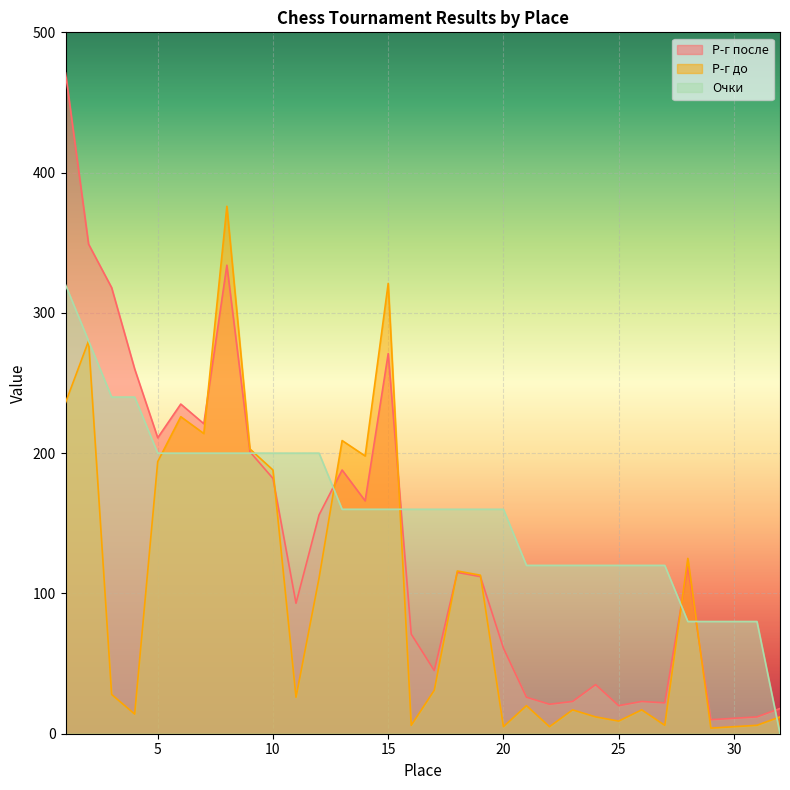

What is the sum of the Р-г до values at 9 and 31?

209